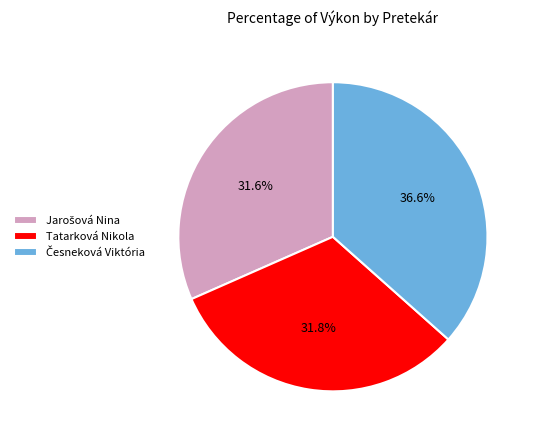

Is there any slice that represents more than half of the pie?

No